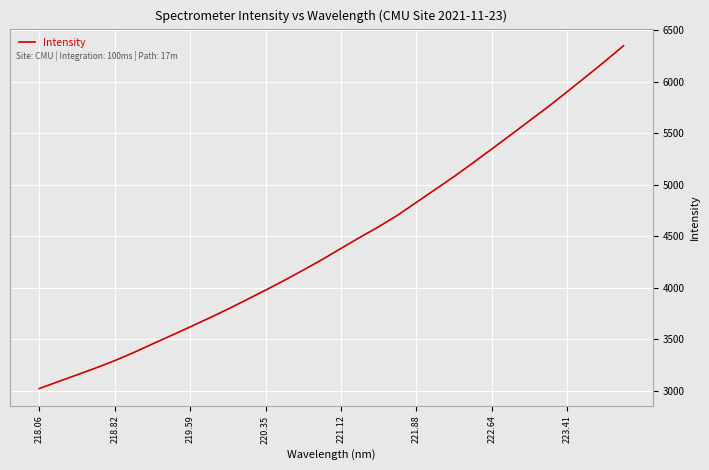

What is the smallest value displayed?

3022.2